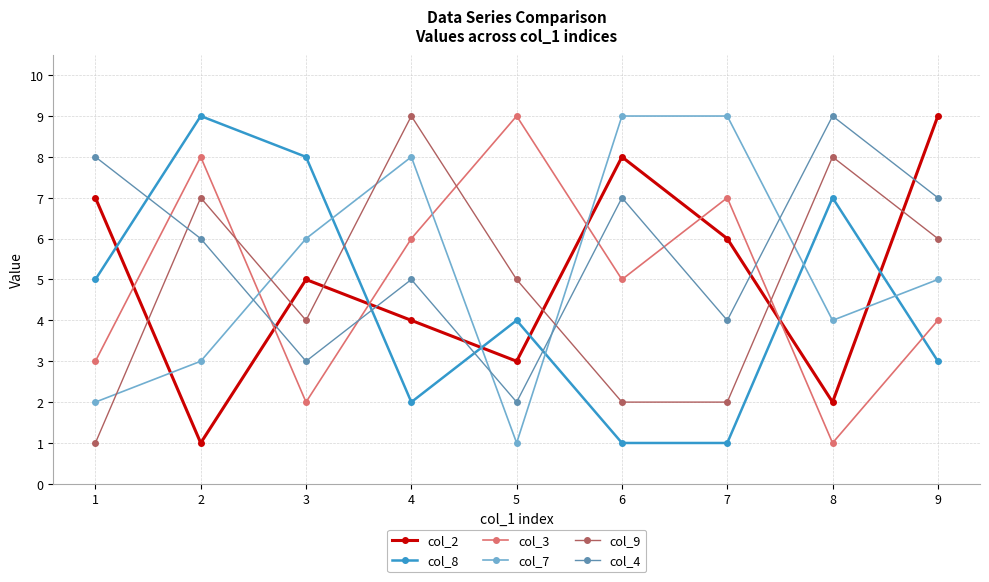

At 1, list the series in order from smallest to largest.

col_9, col_7, col_3, col_8, col_2, col_4